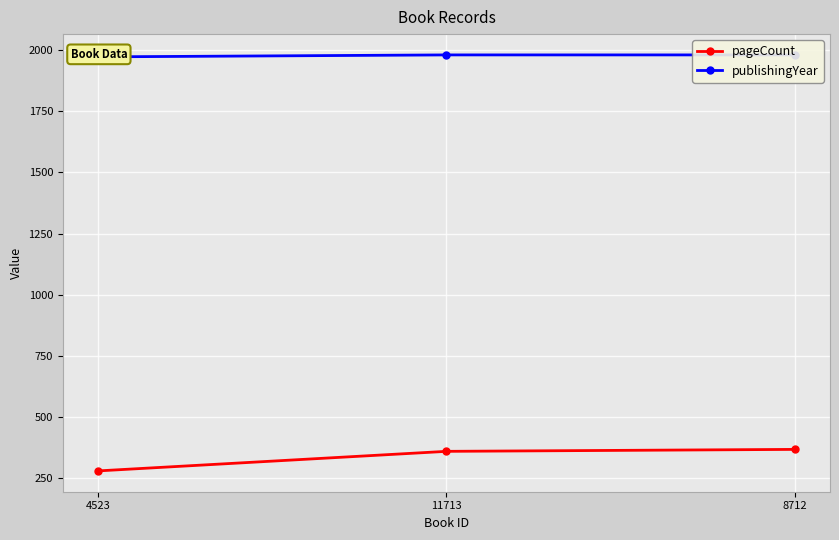

What is the maximum value shown in the chart?

1980